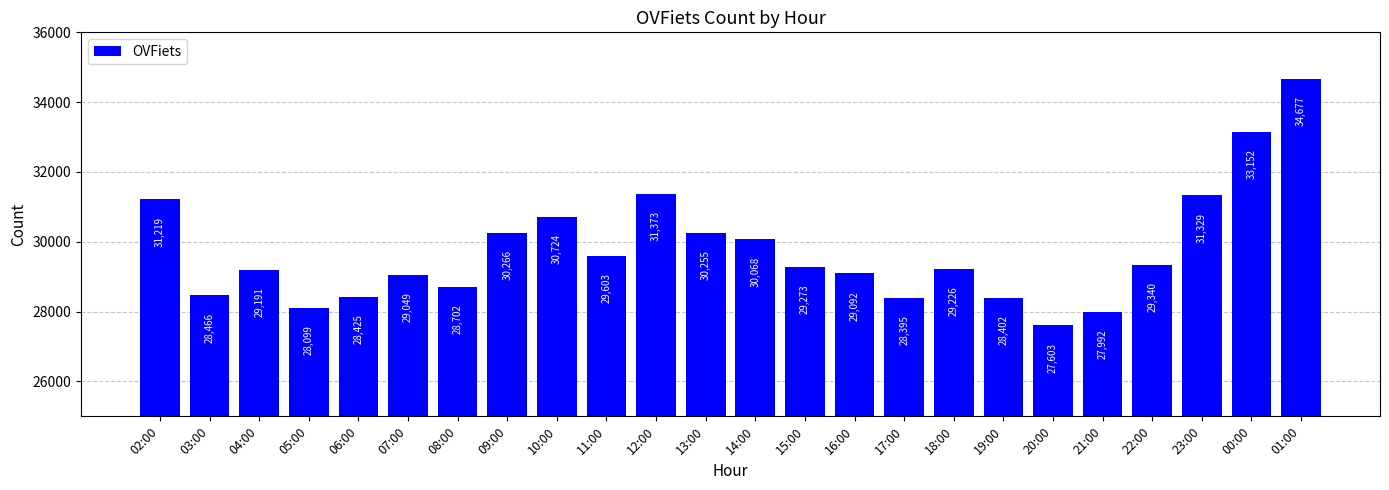

Rank the categories by value from lowest to highest.

20:00, 21:00, 05:00, 17:00, 19:00, 06:00, 03:00, 08:00, 07:00, 16:00, 04:00, 18:00, 15:00, 22:00, 11:00, 14:00, 13:00, 09:00, 10:00, 02:00, 23:00, 12:00, 00:00, 01:00